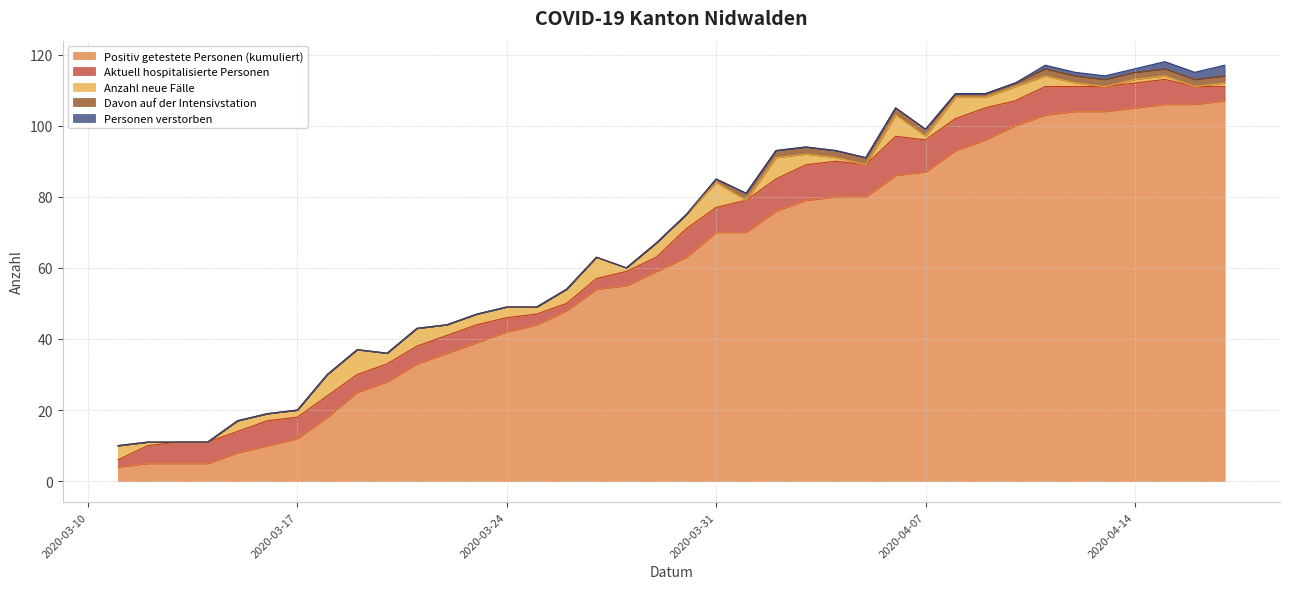

Between 2020-04-09 and 2020-04-03, which is larger?

2020-04-09